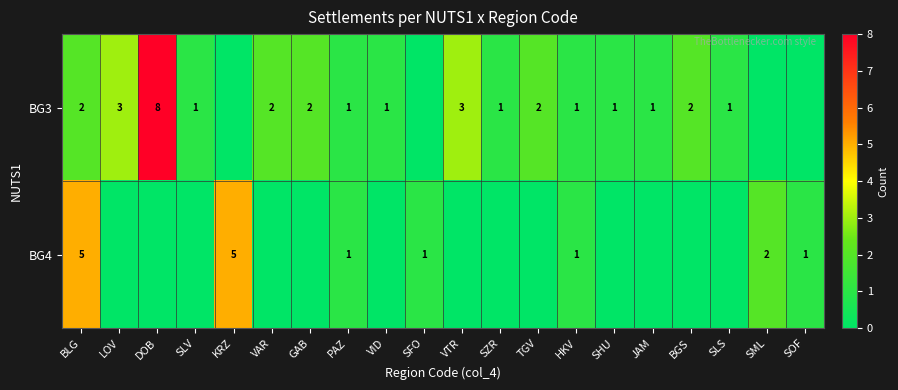

The value of BG3 at TGV is 1. True or false?

False